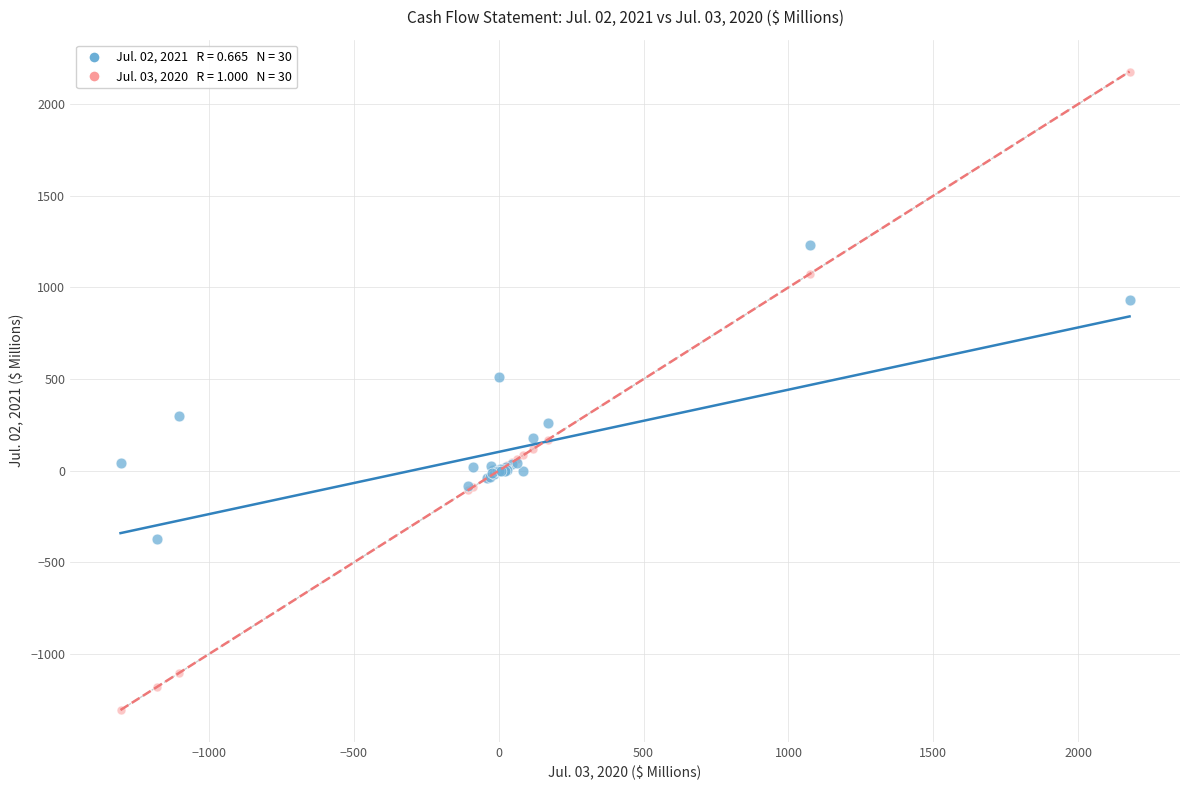

Across all series, what Y value is closest to 436?

512